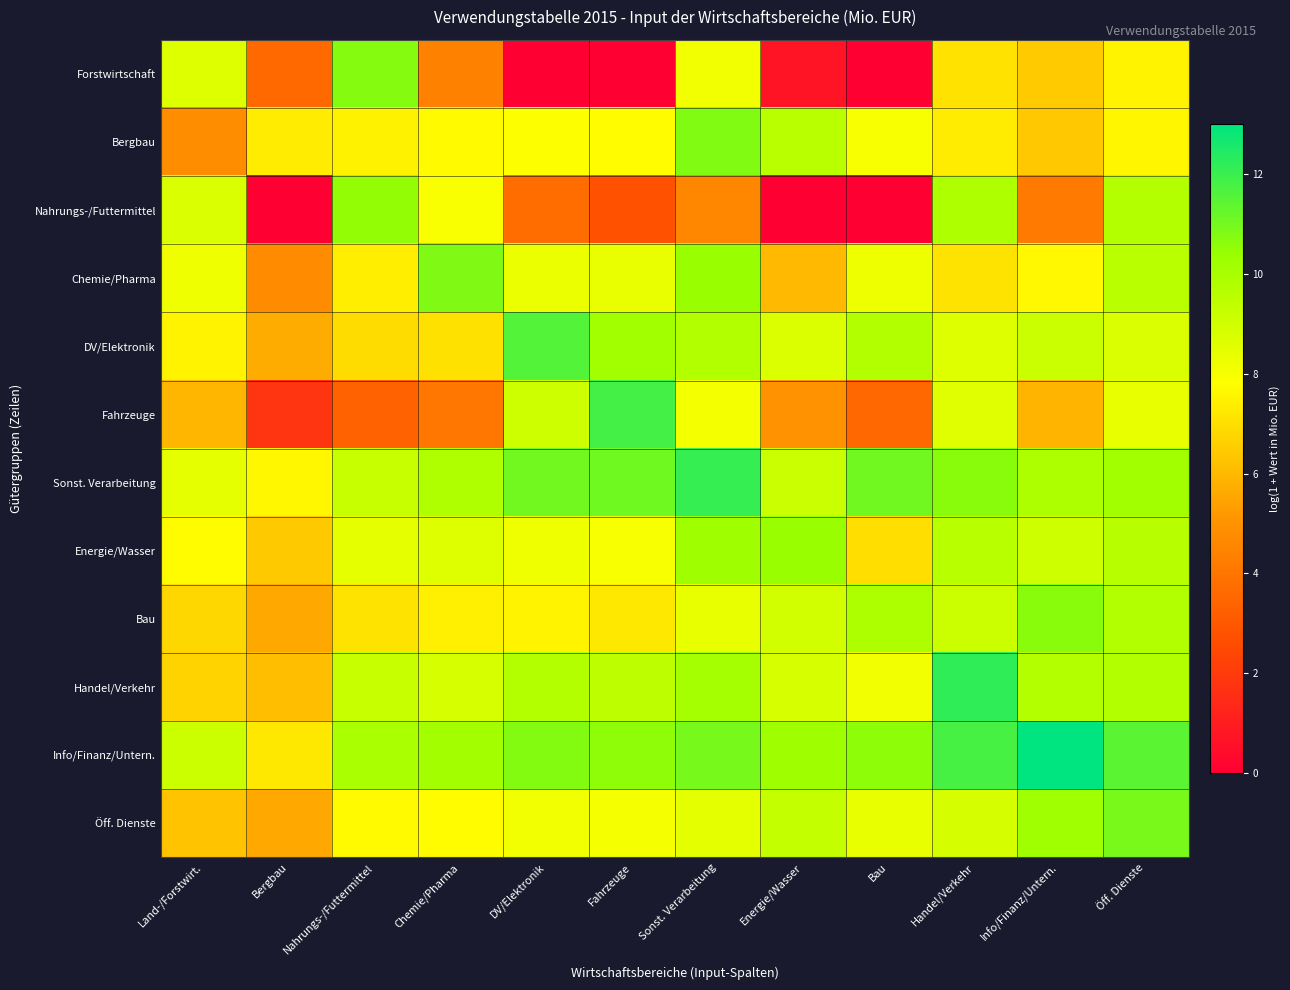

Reading left to right, list all the values displayed in this chart.

Forstwirtschaft: Land-/Forstwirt.=8.6	Bergbau=3.6	Nahrungs-/Futtermittel=10.7	Chemie/Pharma=4.4	DV/Elektronik=0.0	Fahrzeuge=0.0	Sonst. Verarbeitung=8.1	Energie/Wasser=0.7	Bau=0.0	Handel/Verkehr=7.1	Info/Finanz/Untern.=6.5	Öff. Dienste=7.5
Bergbau: Land-/Forstwirt.=4.8	Bergbau=7.3	Nahrungs-/Futtermittel=7.5	Chemie/Pharma=7.7	DV/Elektronik=7.8	Fahrzeuge=7.7	Sonst. Verarbeitung=10.8	Energie/Wasser=9.5	Bau=8.0	Handel/Verkehr=7.3	Info/Finanz/Untern.=6.4	Öff. Dienste=7.6
Nahrungs-/Futtermittel: Land-/Forstwirt.=8.7	Bergbau=0.0	Nahrungs-/Futtermittel=10.5	Chemie/Pharma=7.9	DV/Elektronik=3.7	Fahrzeuge=2.8	Sonst. Verarbeitung=4.6	Energie/Wasser=0.0	Bau=0.0	Handel/Verkehr=9.8	Info/Finanz/Untern.=4.2	Öff. Dienste=9.7
Chemie/Pharma: Land-/Forstwirt.=8.2	Bergbau=4.8	Nahrungs-/Futtermittel=7.4	Chemie/Pharma=10.8	DV/Elektronik=8.3	Fahrzeuge=8.3	Sonst. Verarbeitung=10.4	Energie/Wasser=6.0	Bau=8.2	Handel/Verkehr=7.1	Info/Finanz/Untern.=7.6	Öff. Dienste=9.5
DV/Elektronik: Land-/Forstwirt.=7.5	Bergbau=5.7	Nahrungs-/Futtermittel=6.9	Chemie/Pharma=7.1	DV/Elektronik=11.6	Fahrzeuge=10.2	Sonst. Verarbeitung=9.7	Energie/Wasser=8.7	Bau=9.7	Handel/Verkehr=8.6	Info/Finanz/Untern.=9.1	Öff. Dienste=8.7
Fahrzeuge: Land-/Forstwirt.=6.0	Bergbau=1.8	Nahrungs-/Futtermittel=3.4	Chemie/Pharma=4.0	DV/Elektronik=9.0	Fahrzeuge=11.8	Sonst. Verarbeitung=8.1	Energie/Wasser=5.0	Bau=3.5	Handel/Verkehr=8.6	Info/Finanz/Untern.=5.9	Öff. Dienste=8.4
Sonst. Verarbeitung: Land-/Forstwirt.=8.4	Bergbau=7.6	Nahrungs-/Futtermittel=9.2	Chemie/Pharma=9.8	DV/Elektronik=11.0	Fahrzeuge=11.1	Sonst. Verarbeitung=12.1	Energie/Wasser=9.2	Bau=11.1	Handel/Verkehr=10.6	Info/Finanz/Untern.=9.9	Öff. Dienste=10.2
Energie/Wasser: Land-/Forstwirt.=7.7	Bergbau=6.4	Nahrungs-/Futtermittel=8.4	Chemie/Pharma=8.6	DV/Elektronik=8.2	Fahrzeuge=8.0	Sonst. Verarbeitung=10.2	Energie/Wasser=10.4	Bau=7.0	Handel/Verkehr=9.6	Info/Finanz/Untern.=9.0	Öff. Dienste=9.6
Bau: Land-/Forstwirt.=6.8	Bergbau=5.6	Nahrungs-/Futtermittel=7.1	Chemie/Pharma=7.4	DV/Elektronik=7.5	Fahrzeuge=7.2	Sonst. Verarbeitung=8.4	Energie/Wasser=8.9	Bau=9.9	Handel/Verkehr=9.1	Info/Finanz/Untern.=10.6	Öff. Dienste=9.8
Handel/Verkehr: Land-/Forstwirt.=6.7	Bergbau=6.2	Nahrungs-/Futtermittel=9.2	Chemie/Pharma=8.8	DV/Elektronik=9.7	Fahrzeuge=9.5	Sonst. Verarbeitung=10.1	Energie/Wasser=8.8	Bau=8.1	Handel/Verkehr=12.2	Info/Finanz/Untern.=9.7	Öff. Dienste=9.7
Info/Finanz/Untern.: Land-/Forstwirt.=9.1	Bergbau=7.2	Nahrungs-/Futtermittel=9.9	Chemie/Pharma=10.1	DV/Elektronik=10.8	Fahrzeuge=10.5	Sonst. Verarbeitung=11.0	Energie/Wasser=10.2	Bau=10.6	Handel/Verkehr=11.8	Info/Finanz/Untern.=13.0	Öff. Dienste=11.4
Öff. Dienste: Land-/Forstwirt.=6.3	Bergbau=5.6	Nahrungs-/Futtermittel=7.7	Chemie/Pharma=7.7	DV/Elektronik=8.1	Fahrzeuge=8.0	Sonst. Verarbeitung=8.5	Energie/Wasser=9.3	Bau=8.4	Handel/Verkehr=8.8	Info/Finanz/Untern.=10.2	Öff. Dienste=10.9